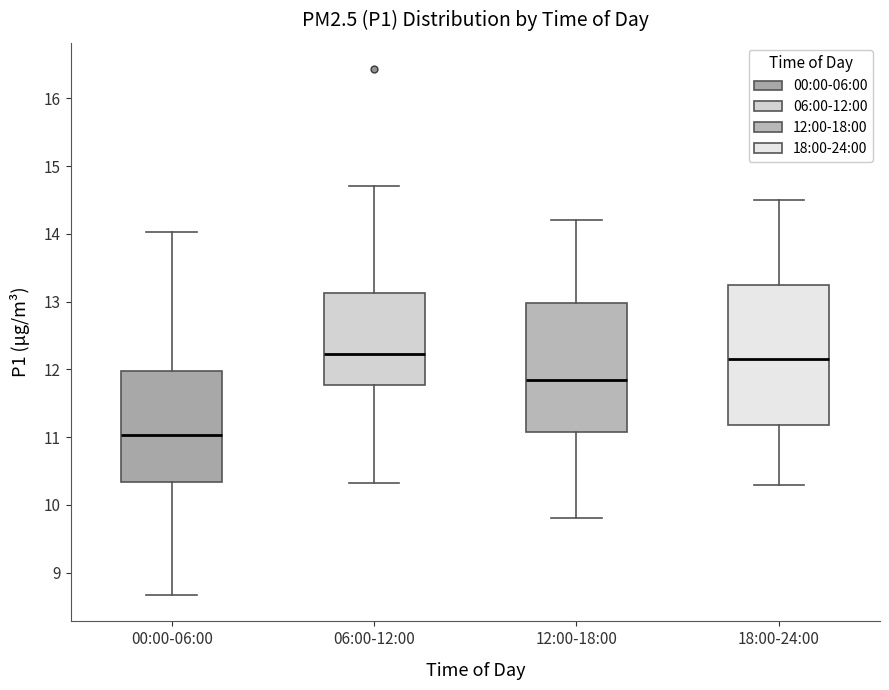

Reading left to right, read every box against the y-axis: the position of its median line, the range the box covers, and the ends of its whiskers. The values are not printed on the chart, so give them approximately, as read against the axis.

00:00-06:00: median 11.0, box 10.3 to 12.0, whiskers 8.7 to 14.0
06:00-12:00: median 12.2, box 11.8 to 13.1, whiskers 10.3 to 14.7
12:00-18:00: median 11.9, box 11.1 to 13.0, whiskers 9.8 to 14.2
18:00-24:00: median 12.2, box 11.2 to 13.3, whiskers 10.3 to 14.5